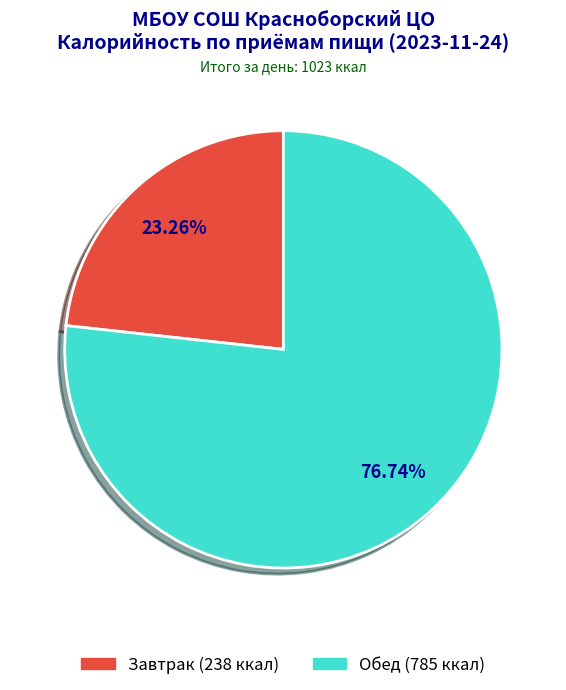

Which slice is the smallest?

Завтрак